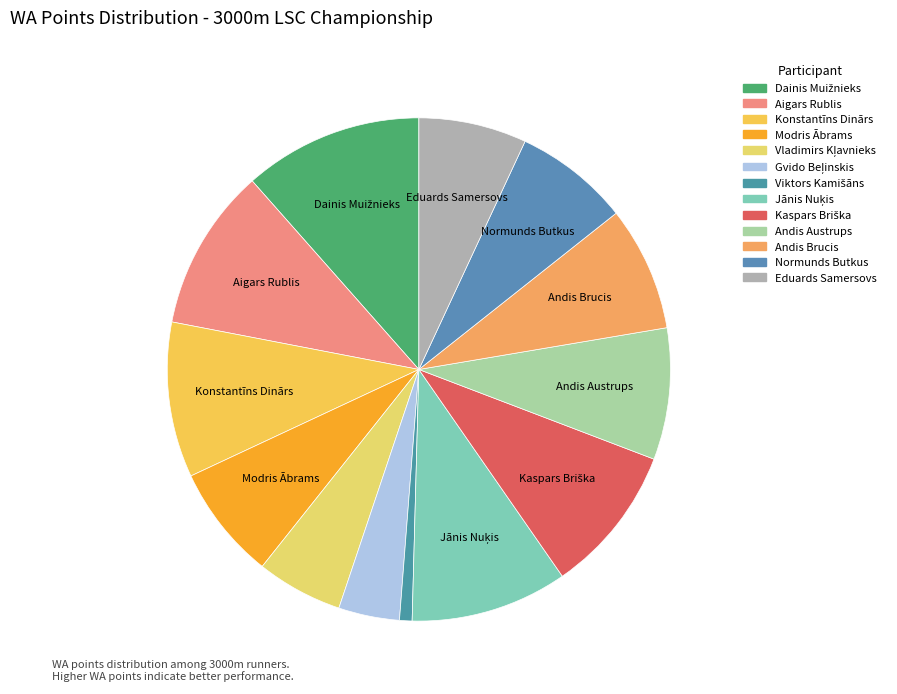

Rank the categories by value from highest to lowest.

Dainis Muižnieks, Aigars Rublis, Jānis Nuķis, Konstantīns Dinārs, Kaspars Briška, Andis Austrups, Andis Brucis, Normunds Butkus, Modris Ābrams, Eduards Samersovs, Vladimirs Kļavnieks, Gvido Beļinskis, Viktors Kamišāns